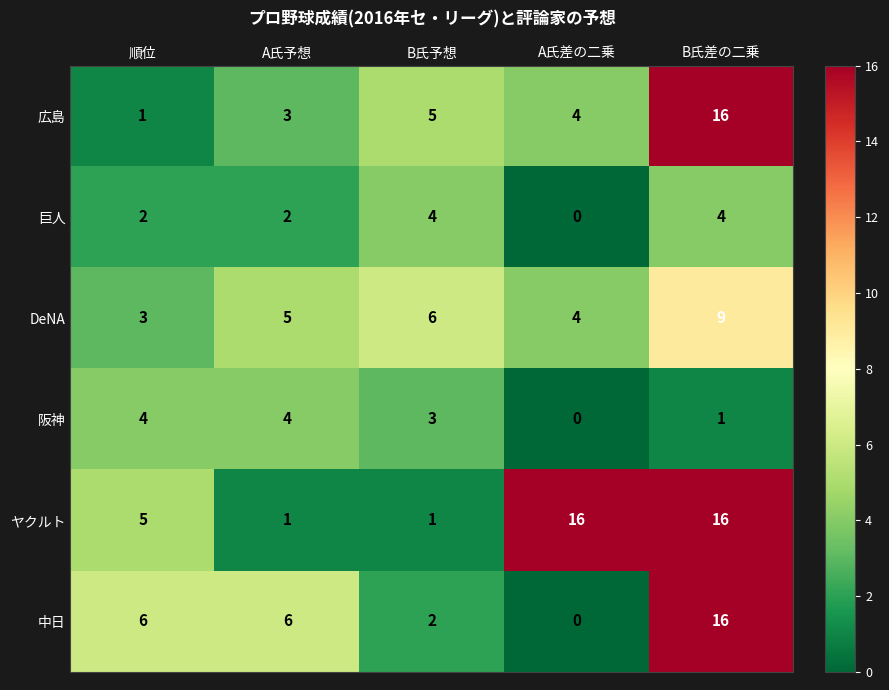

The 広島 series shows 27 at B氏差の二乗. True or false?

False